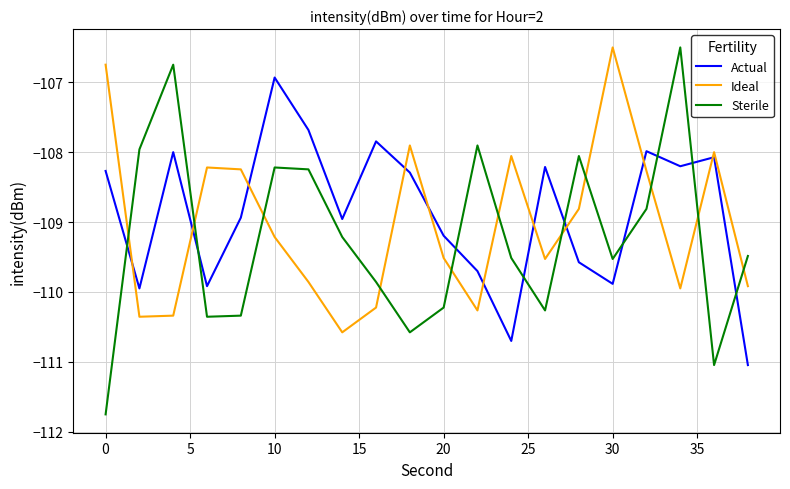

Which series has the widest spread of values?

Sterile